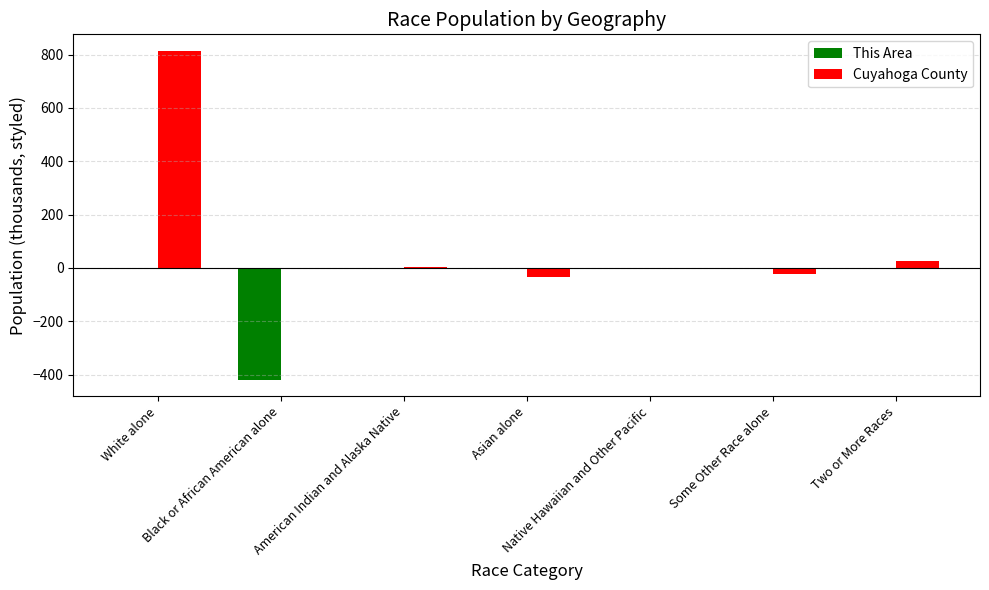

Is the value of Cuyahoga County at Native Hawaiian and Other Pacific greater than the value of This Area at Black or African American alone?

Yes